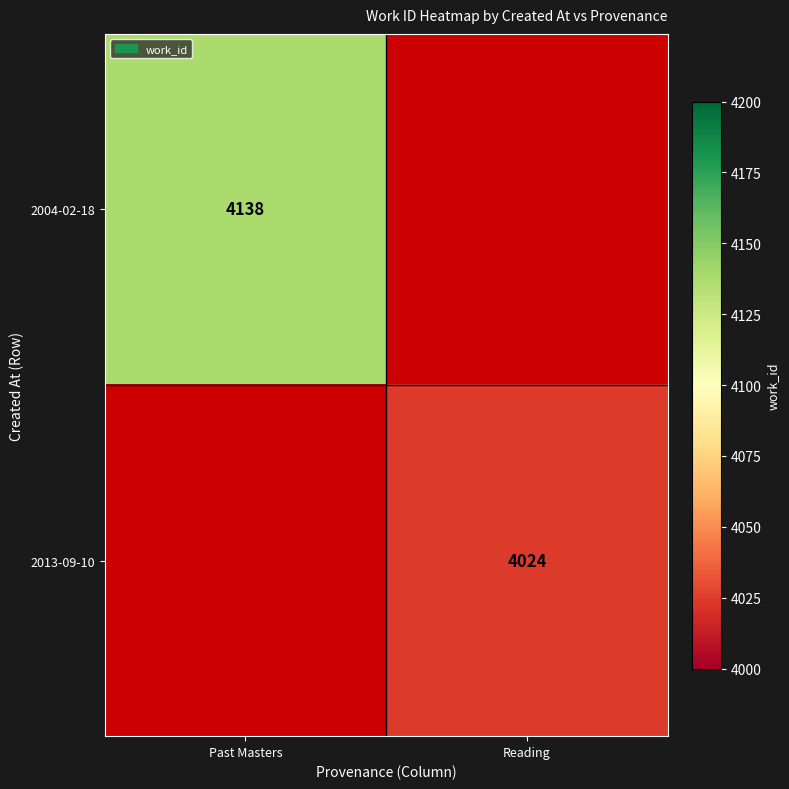

The 2013-09-10 series shows 1705.8 at Reading. True or false?

False